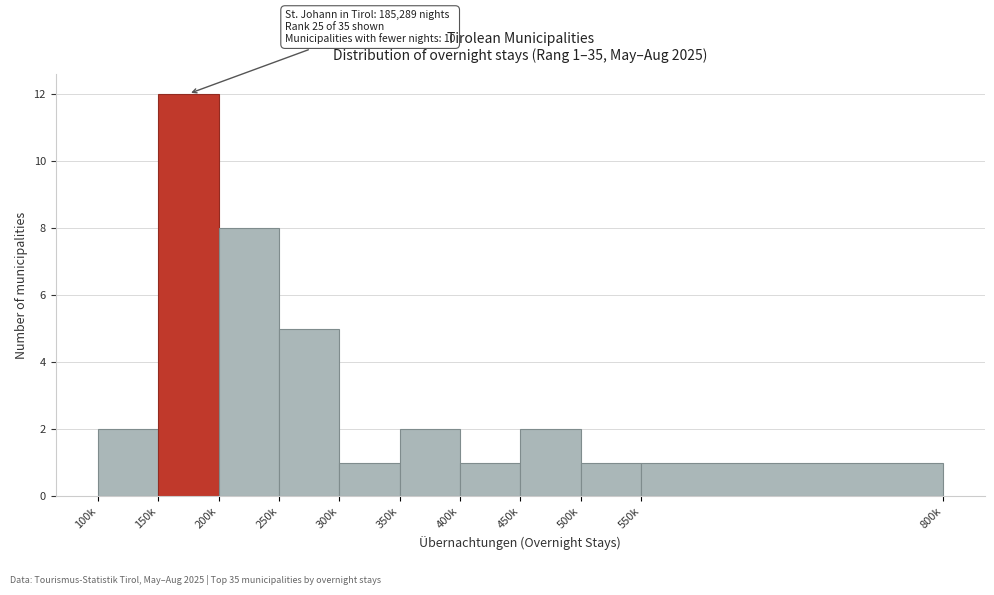

Reading right to left, list all the values displayed in this chart.

550k=1	500k=1	450k=2	400k=1	350k=2	300k=1	250k=5	200k=8	150k=12	100k=2